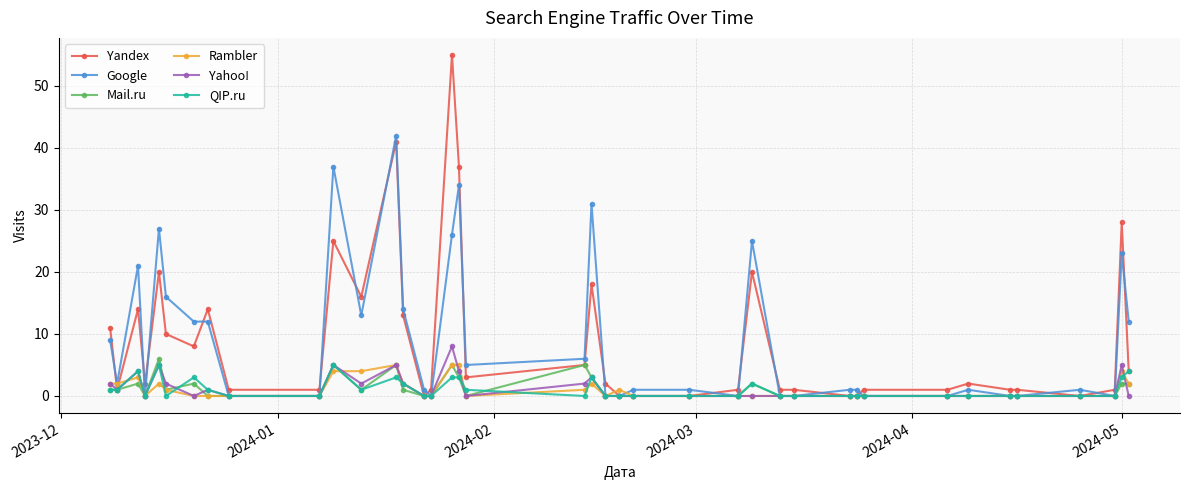

Reading left to right, what are all the values shown in this chart?

Yandex: 11	1	14	2	20	10	8	14	1	1	25	16	41	13	0	1	55	37	3	5	18	2	0	0	0	1	20	1	1	0	0	1	1	2	1	1	0	1	28	4
Google: 9	2	21	0	27	16	12	12	0	0	37	13	42	14	1	0	26	34	5	6	31	0	0	1	1	0	25	0	0	1	1	0	0	1	0	0	1	0	23	12
Mail.ru: 1	1	2	0	6	1	2	0	0	0	5	1	5	1	0	0	5	3	0	5	3	0	0	0	0	0	2	0	0	0	0	0	0	0	0	0	0	0	2	2
Rambler: 2	2	3	0	2	1	0	0	0	0	4	4	5	2	0	0	5	5	0	1	2	0	1	0	0	0	0	0	0	0	0	0	0	0	0	0	0	0	4	2
Yahoo!: 2	1	4	0	5	2	0	1	0	0	5	2	5	2	0	0	8	4	0	2	3	0	0	0	0	0	0	0	0	0	0	0	0	0	0	0	0	0	5	0
QIP.ru: 1	1	4	0	5	0	3	1	0	0	5	1	3	2	0	0	3	3	1	0	3	0	0	0	0	0	2	0	0	0	0	0	0	0	0	0	0	0	3	4